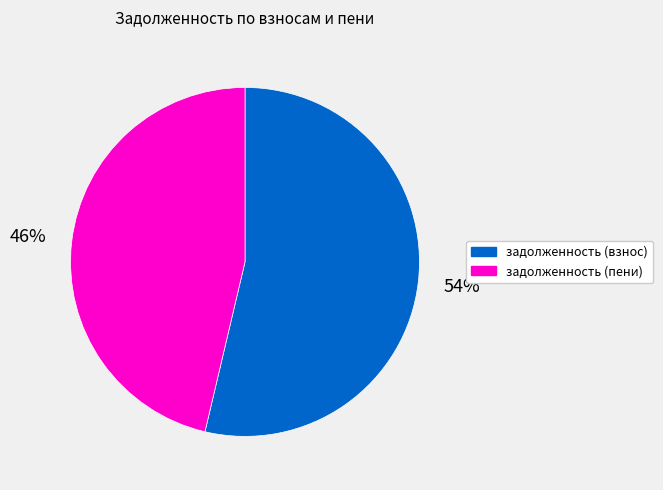

Which slice is the largest?

задолженность (взнос)